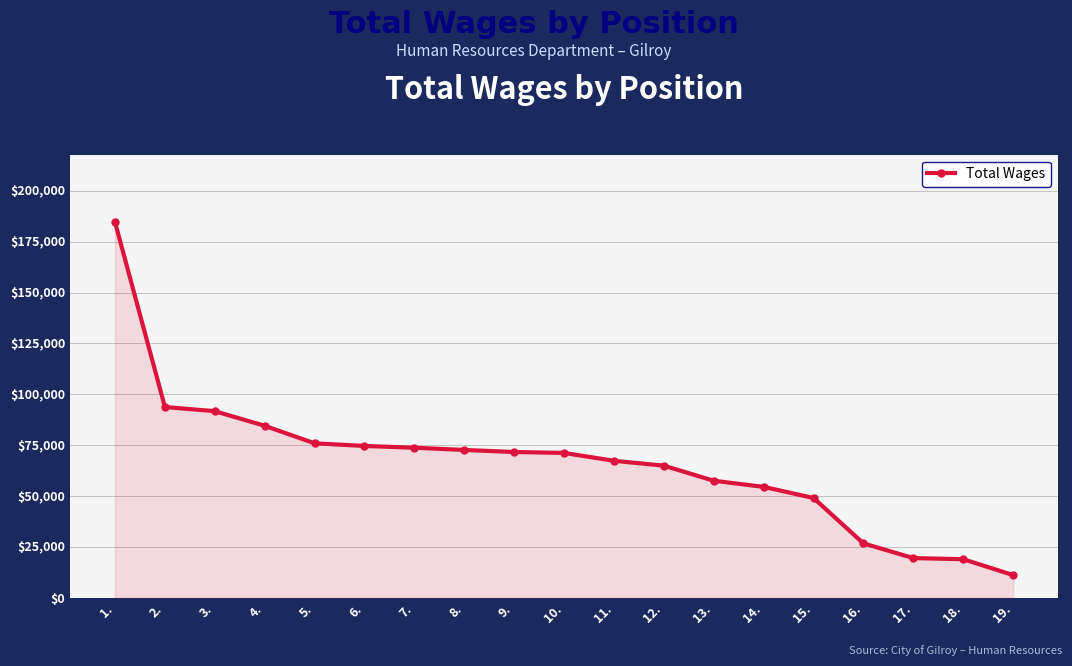

Which label corresponds to the largest value in the chart?

1.